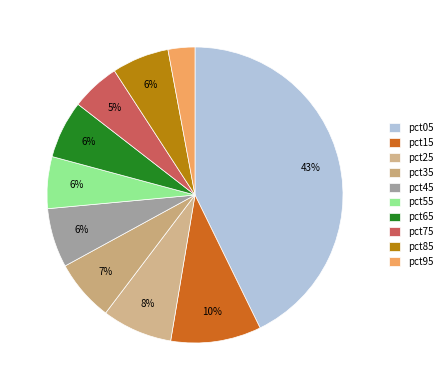

Count the number of slices in the pie.

10